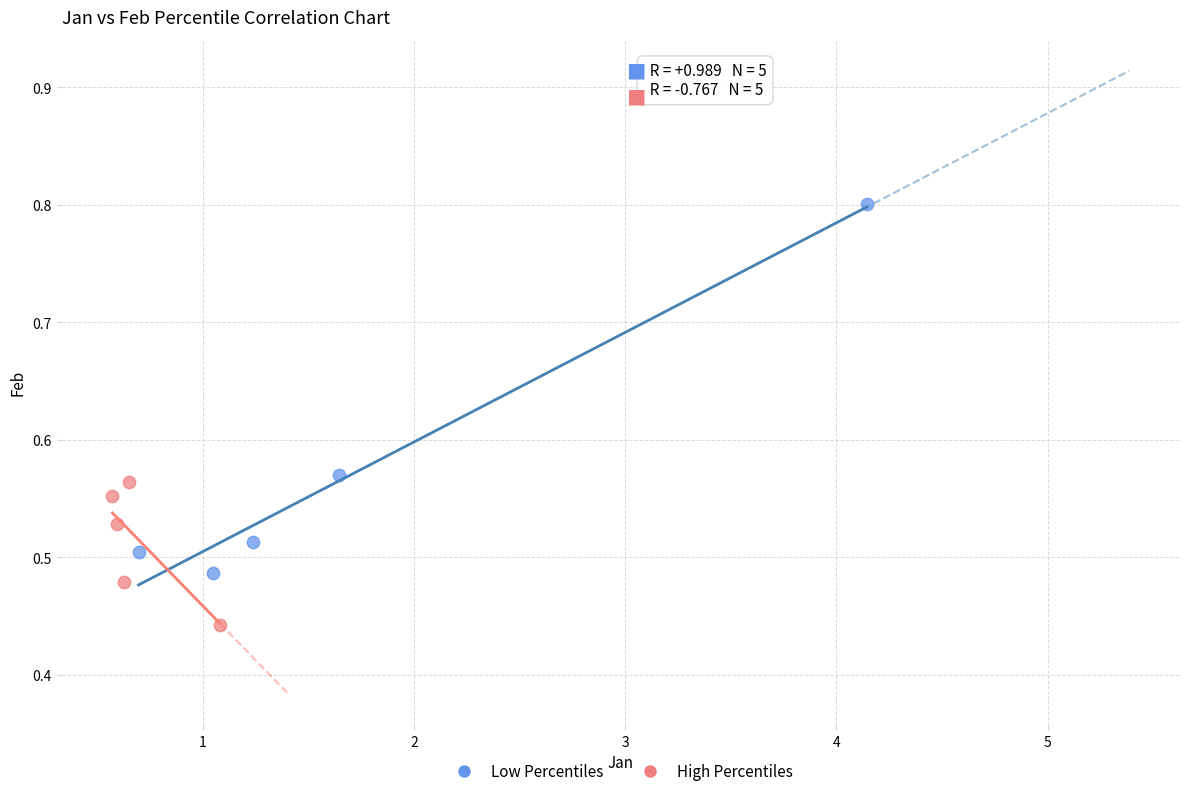

Which series contains the highest Y value?

Low Percentiles